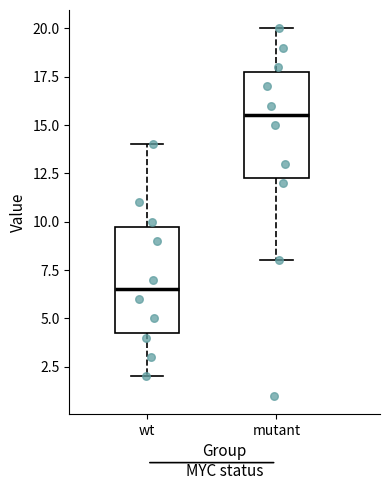

Which box's median line is the lowest?

wt